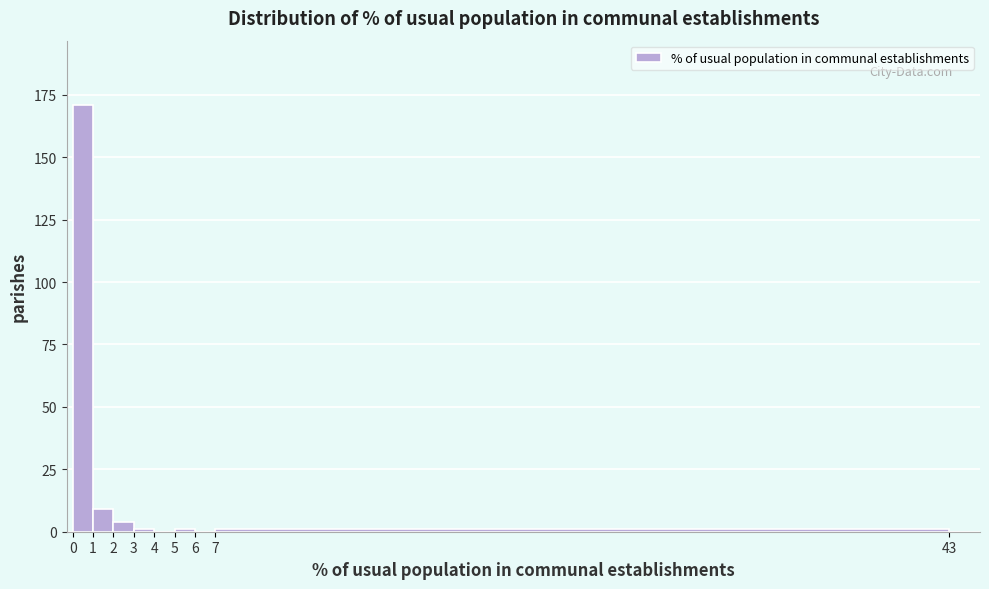

What is the height of the bar covering 0 to 1 on the x-axis? The values are not printed on the chart, so give them approximately, as read against the axis.

170